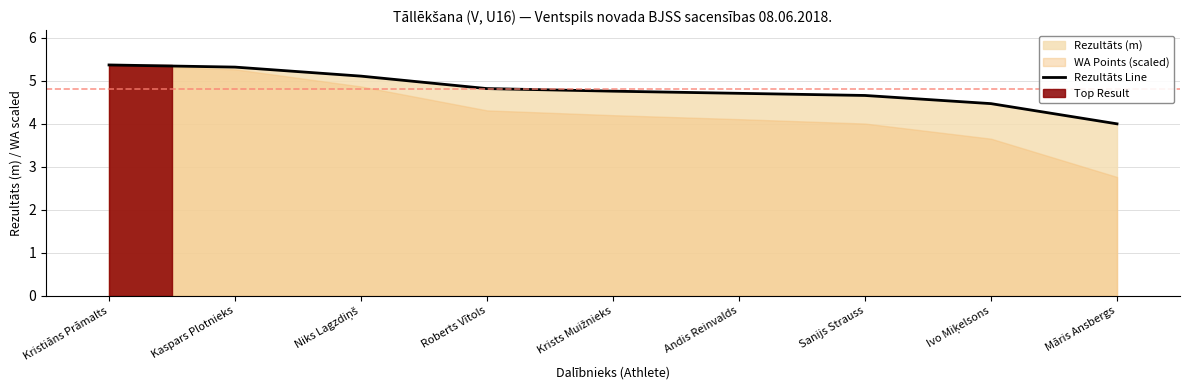

What is the difference between the maximum and second lowest values?

0.9